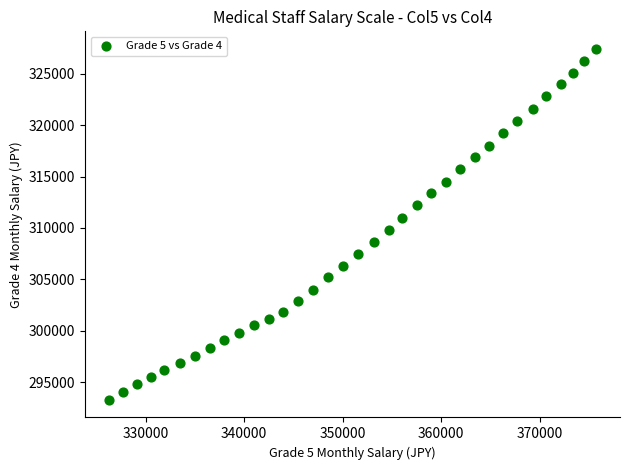

What is the range of Y values (max minus min)?

34100